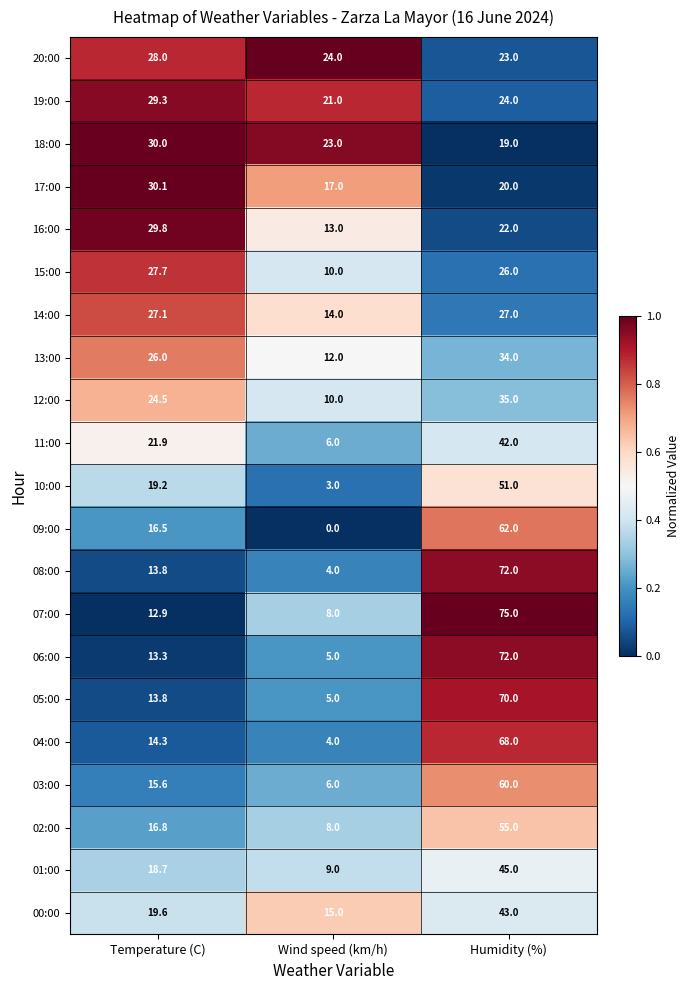

What is the difference between the highest and lowest values at Temperature (C)?

17.2